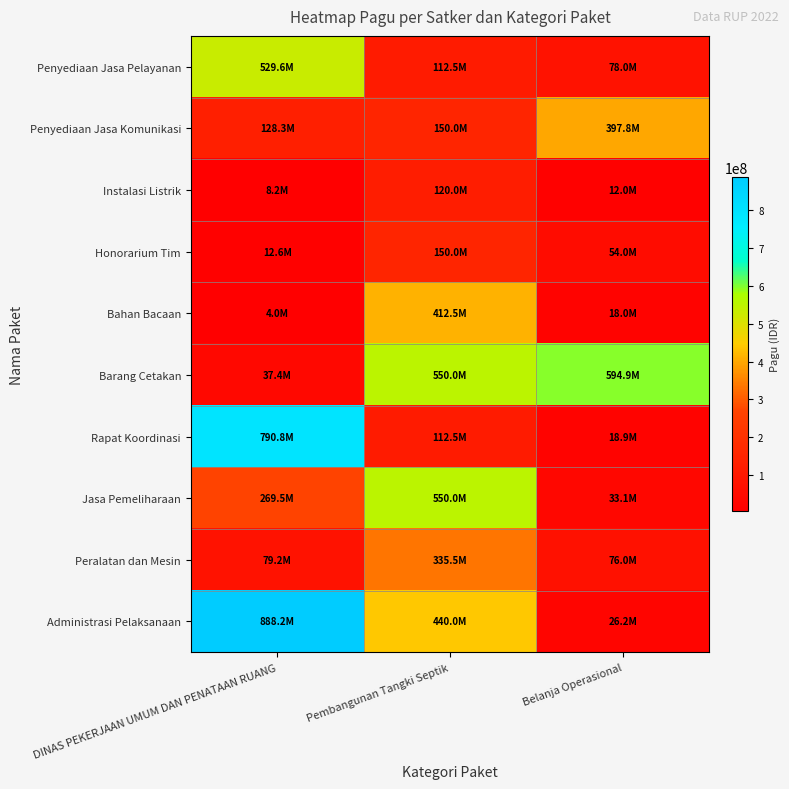

Between DINAS PEKERJAAN UMUM DAN PENATAAN RUANG and Pembangunan Tangki Septik, which is larger?

DINAS PEKERJAAN UMUM DAN PENATAAN RUANG